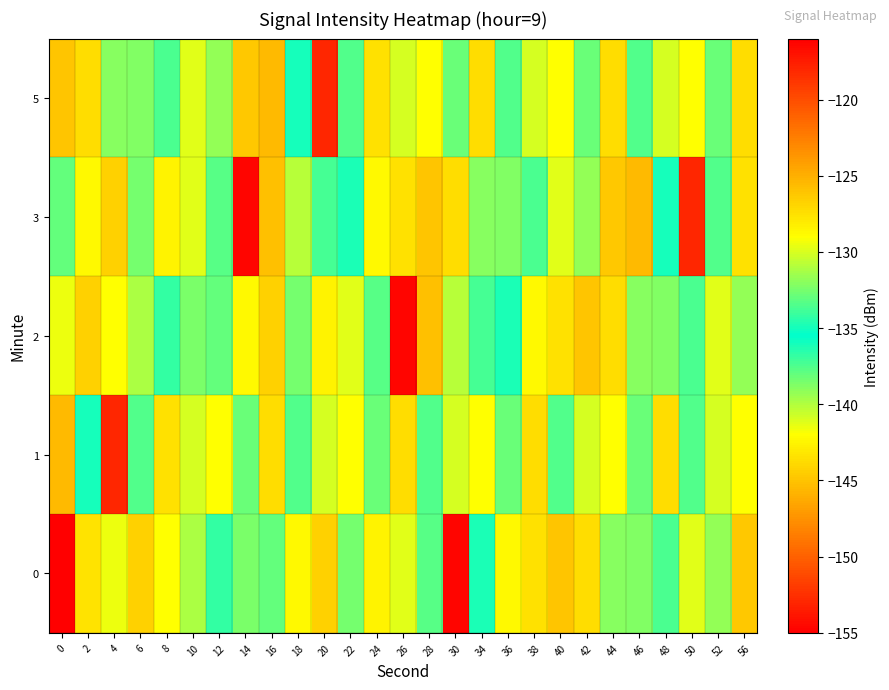

At which category is the sum across all series the highest?

26